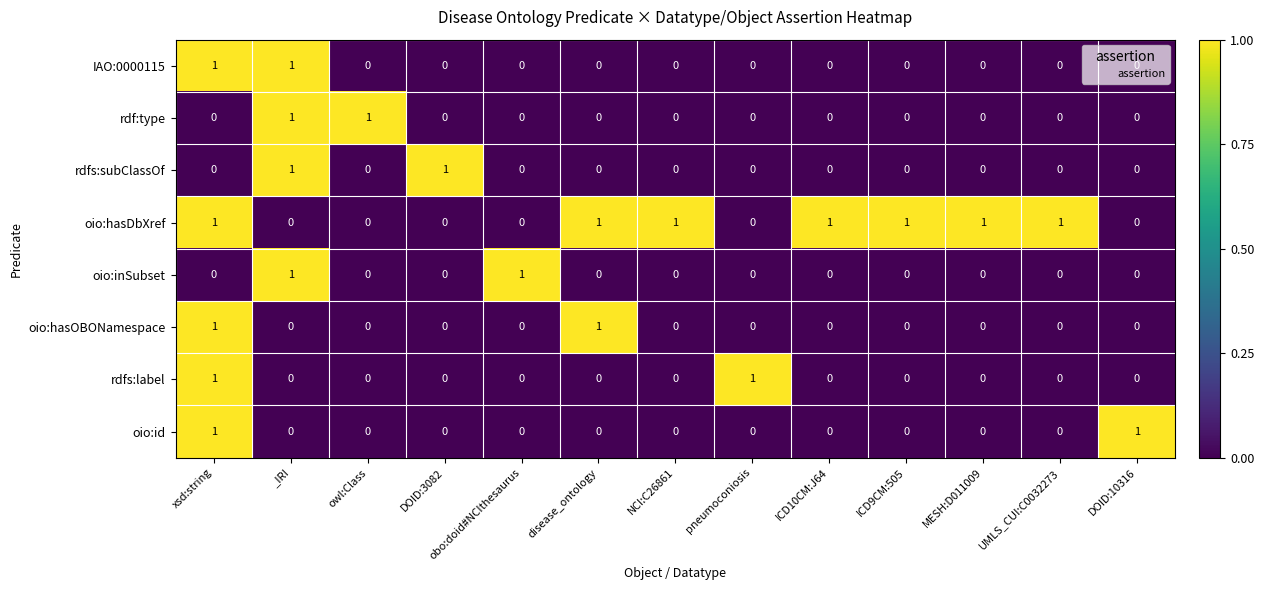

Count the number of categories in the chart.

13